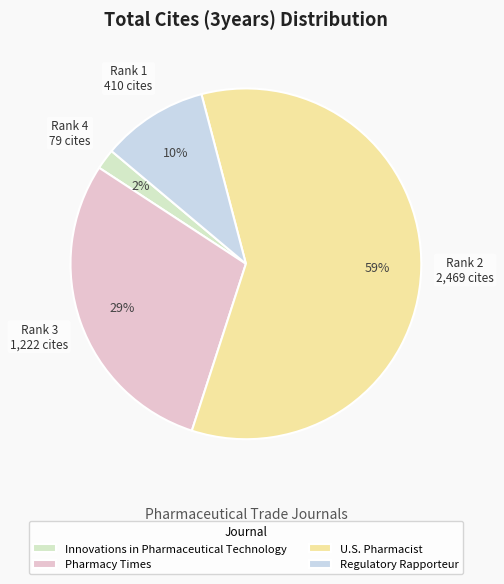

True or false: Regulatory Rapporteur accounts for 4% of the total.

False